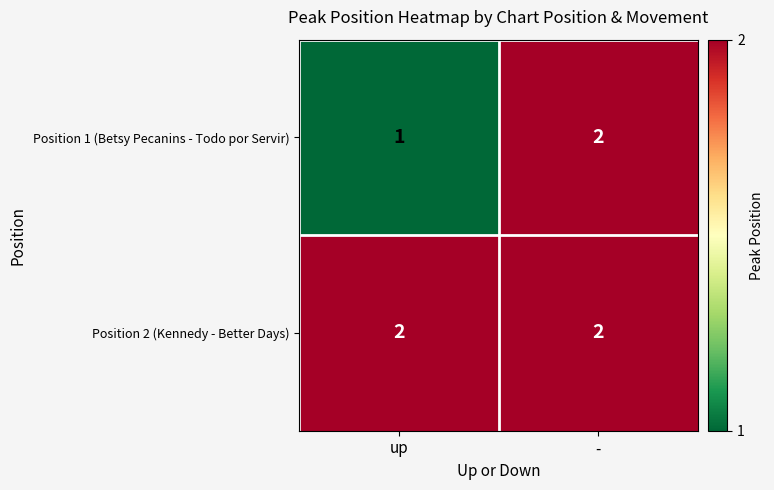

At which label does Position 1 (Betsy Pecanins - Todo por Servir) reach its peak?

-